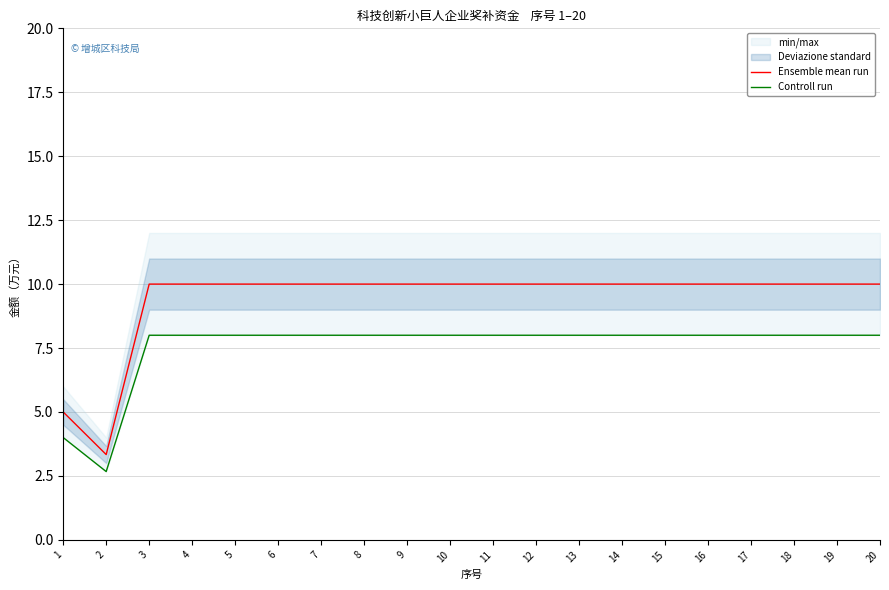

What is the minimum value shown in the chart?

2.7